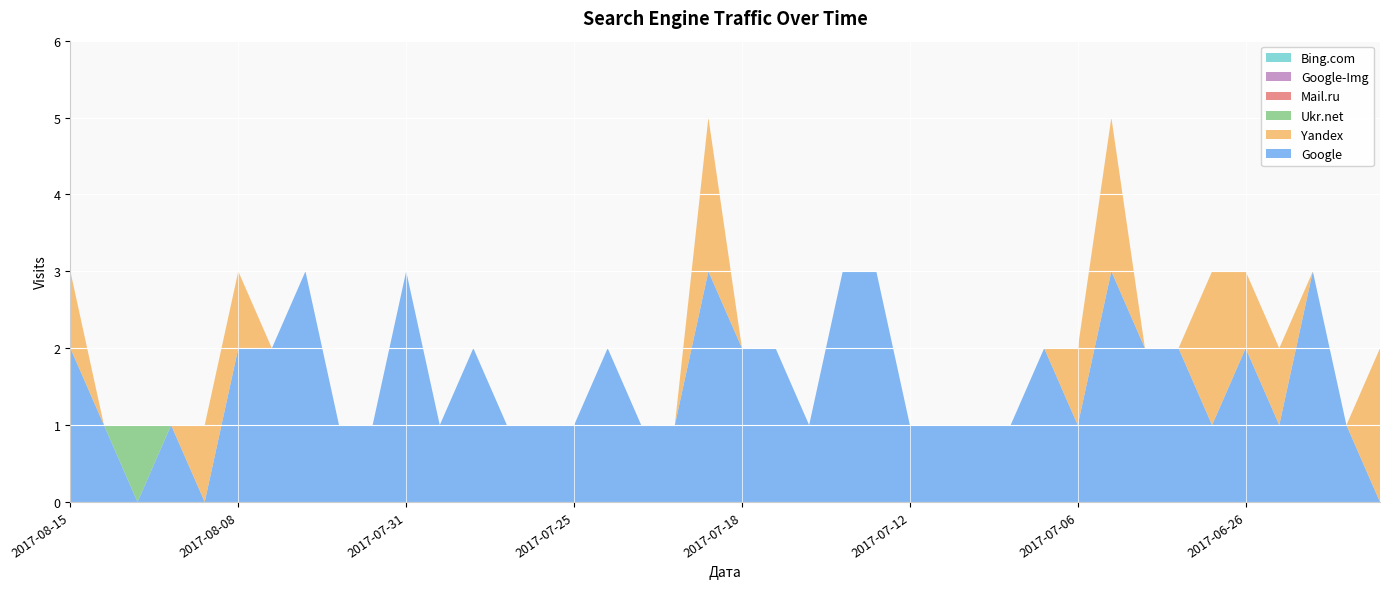

Reading left to right, what are all the values shown in this chart?

Google: 2017-08-15=2	2017-08-13=1	2017-08-12=0	2017-08-10=1	2017-08-09=0	2017-08-08=2	2017-08-06=2	2017-08-03=3	2017-08-02=1	2017-08-01=1	2017-07-31=3	2017-07-30=1	2017-07-29=2	2017-07-28=1	2017-07-26=1	2017-07-25=1	2017-07-24=2	2017-07-23=1	2017-07-21=1	2017-07-20=3	2017-07-18=2	2017-07-17=2	2017-07-16=1	2017-07-14=3	2017-07-13=3	2017-07-12=1	2017-07-11=1	2017-07-09=1	2017-07-08=1	2017-07-07=2	2017-07-06=1	2017-07-04=3	2017-07-02=2	2017-07-01=2	2017-06-27=1	2017-06-26=2	2017-06-24=1	2017-06-20=3	2017-06-19=1	2017-06-18=0
Yandex: 2017-08-15=1	2017-08-13=0	2017-08-12=0	2017-08-10=0	2017-08-09=1	2017-08-08=1	2017-08-06=0	2017-08-03=0	2017-08-02=0	2017-08-01=0	2017-07-31=0	2017-07-30=0	2017-07-29=0	2017-07-28=0	2017-07-26=0	2017-07-25=0	2017-07-24=0	2017-07-23=0	2017-07-21=0	2017-07-20=2	2017-07-18=0	2017-07-17=0	2017-07-16=0	2017-07-14=0	2017-07-13=0	2017-07-12=0	2017-07-11=0	2017-07-09=0	2017-07-08=0	2017-07-07=0	2017-07-06=1	2017-07-04=2	2017-07-02=0	2017-07-01=0	2017-06-27=2	2017-06-26=1	2017-06-24=1	2017-06-20=0	2017-06-19=0	2017-06-18=2
Ukr.net: 2017-08-15=0	2017-08-13=0	2017-08-12=1	2017-08-10=0	2017-08-09=0	2017-08-08=0	2017-08-06=0	2017-08-03=0	2017-08-02=0	2017-08-01=0	2017-07-31=0	2017-07-30=0	2017-07-29=0	2017-07-28=0	2017-07-26=0	2017-07-25=0	2017-07-24=0	2017-07-23=0	2017-07-21=0	2017-07-20=0	2017-07-18=0	2017-07-17=0	2017-07-16=0	2017-07-14=0	2017-07-13=0	2017-07-12=0	2017-07-11=0	2017-07-09=0	2017-07-08=0	2017-07-07=0	2017-07-06=0	2017-07-04=0	2017-07-02=0	2017-07-01=0	2017-06-27=0	2017-06-26=0	2017-06-24=0	2017-06-20=0	2017-06-19=0	2017-06-18=0
Mail.ru: 2017-08-15=0	2017-08-13=0	2017-08-12=0	2017-08-10=0	2017-08-09=0	2017-08-08=0	2017-08-06=0	2017-08-03=0	2017-08-02=0	2017-08-01=0	2017-07-31=0	2017-07-30=0	2017-07-29=0	2017-07-28=0	2017-07-26=0	2017-07-25=0	2017-07-24=0	2017-07-23=0	2017-07-21=0	2017-07-20=0	2017-07-18=0	2017-07-17=0	2017-07-16=0	2017-07-14=0	2017-07-13=0	2017-07-12=0	2017-07-11=0	2017-07-09=0	2017-07-08=0	2017-07-07=0	2017-07-06=0	2017-07-04=0	2017-07-02=0	2017-07-01=0	2017-06-27=0	2017-06-26=0	2017-06-24=0	2017-06-20=0	2017-06-19=0	2017-06-18=0
Google-Img: 2017-08-15=0	2017-08-13=0	2017-08-12=0	2017-08-10=0	2017-08-09=0	2017-08-08=0	2017-08-06=0	2017-08-03=0	2017-08-02=0	2017-08-01=0	2017-07-31=0	2017-07-30=0	2017-07-29=0	2017-07-28=0	2017-07-26=0	2017-07-25=0	2017-07-24=0	2017-07-23=0	2017-07-21=0	2017-07-20=0	2017-07-18=0	2017-07-17=0	2017-07-16=0	2017-07-14=0	2017-07-13=0	2017-07-12=0	2017-07-11=0	2017-07-09=0	2017-07-08=0	2017-07-07=0	2017-07-06=0	2017-07-04=0	2017-07-02=0	2017-07-01=0	2017-06-27=0	2017-06-26=0	2017-06-24=0	2017-06-20=0	2017-06-19=0	2017-06-18=0
Bing.com: 2017-08-15=0	2017-08-13=0	2017-08-12=0	2017-08-10=0	2017-08-09=0	2017-08-08=0	2017-08-06=0	2017-08-03=0	2017-08-02=0	2017-08-01=0	2017-07-31=0	2017-07-30=0	2017-07-29=0	2017-07-28=0	2017-07-26=0	2017-07-25=0	2017-07-24=0	2017-07-23=0	2017-07-21=0	2017-07-20=0	2017-07-18=0	2017-07-17=0	2017-07-16=0	2017-07-14=0	2017-07-13=0	2017-07-12=0	2017-07-11=0	2017-07-09=0	2017-07-08=0	2017-07-07=0	2017-07-06=0	2017-07-04=0	2017-07-02=0	2017-07-01=0	2017-06-27=0	2017-06-26=0	2017-06-24=0	2017-06-20=0	2017-06-19=0	2017-06-18=0